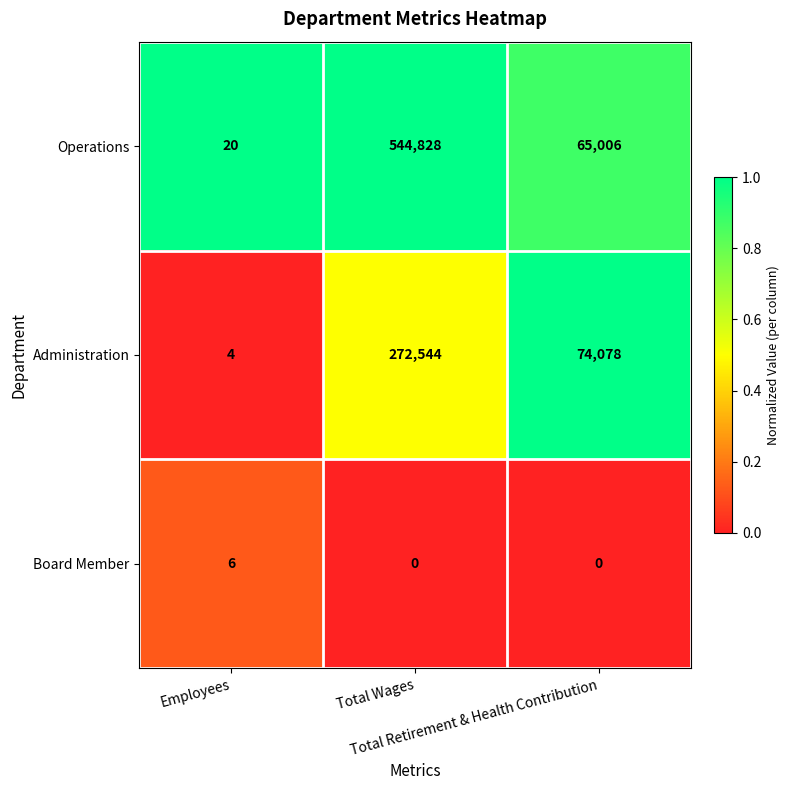

List the series in order of their overall mean, highest first.

Operations, Administration, Board Member